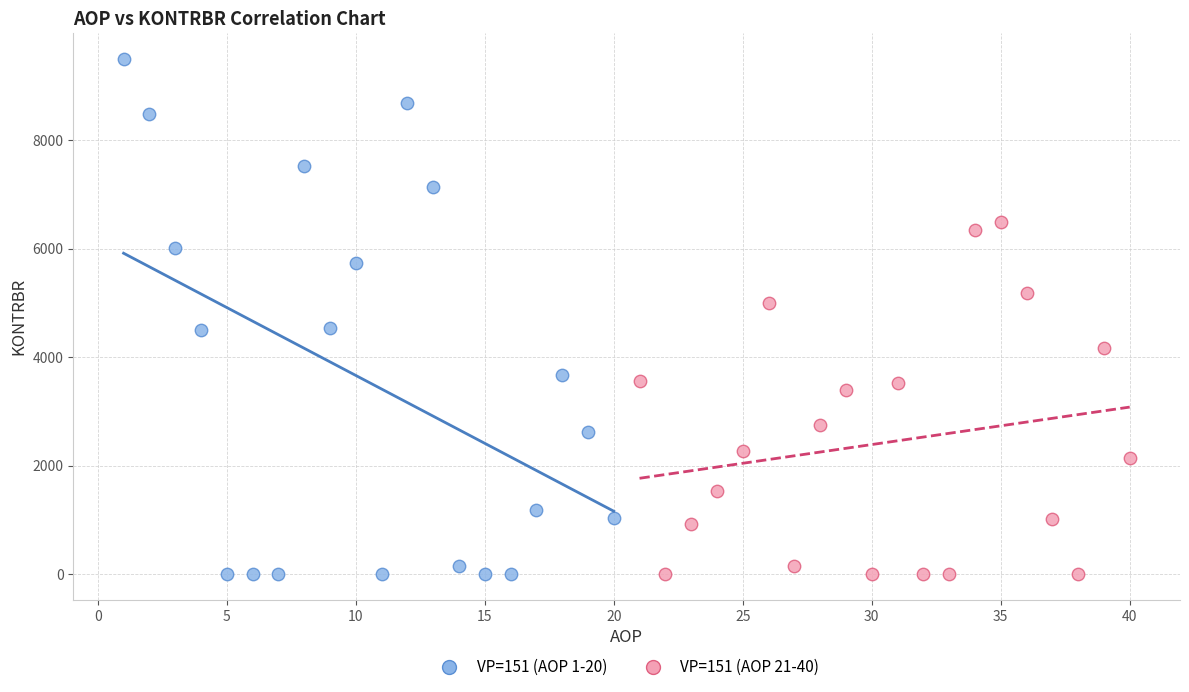

Which series contains the highest Y value?

VP=151 (AOP 1-20)